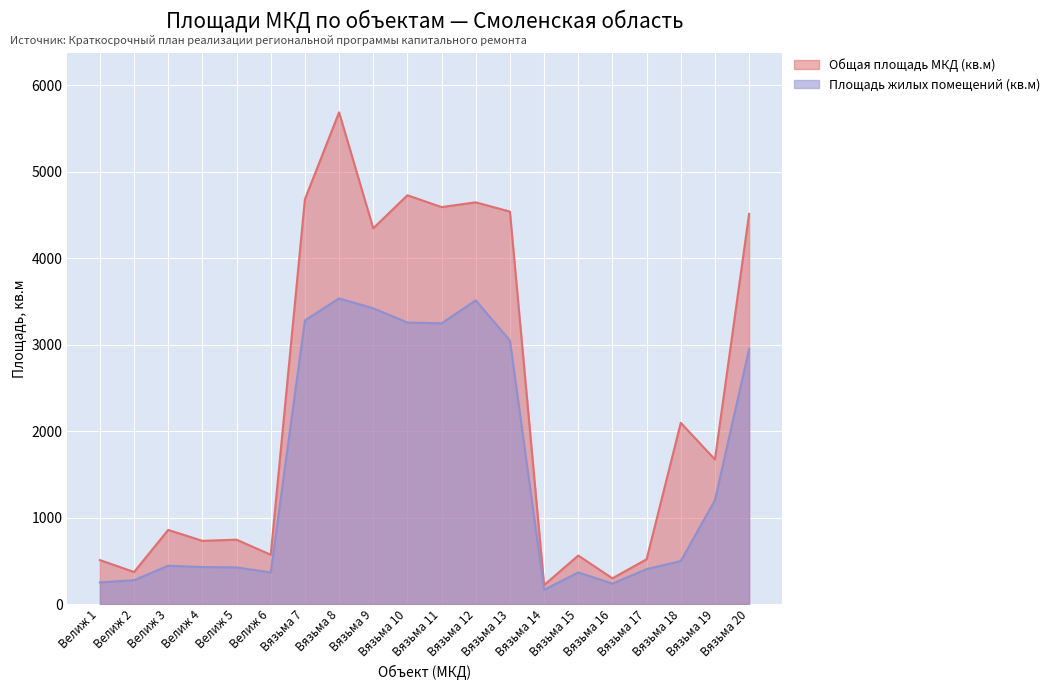

Which series changed the most between Вязьма 11 and Вязьма 20?

Площадь жилых помещений (кв.м)